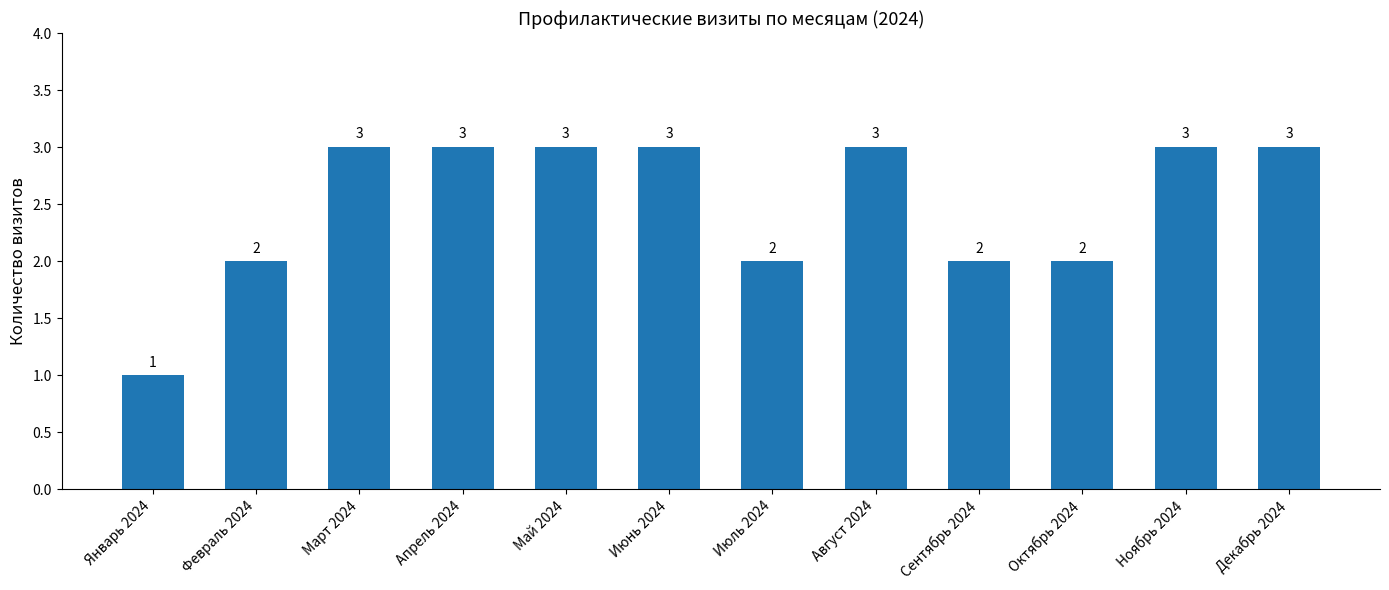

What is the ratio of the value at Ноябрь 2024 to the value at Сентябрь 2024?

1.5